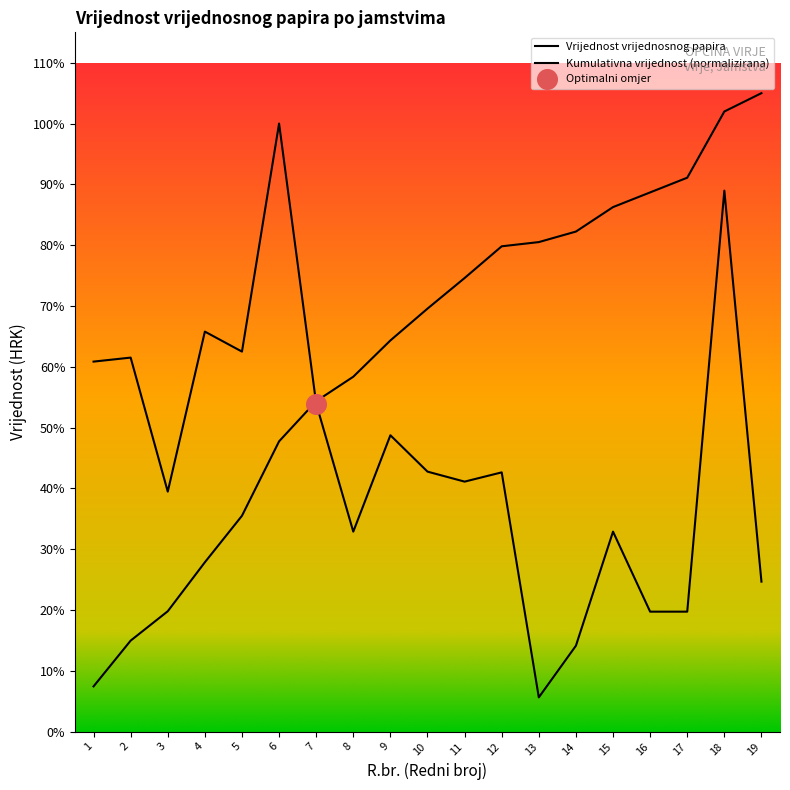

Which series has the widest spread of Y values?

R.br.